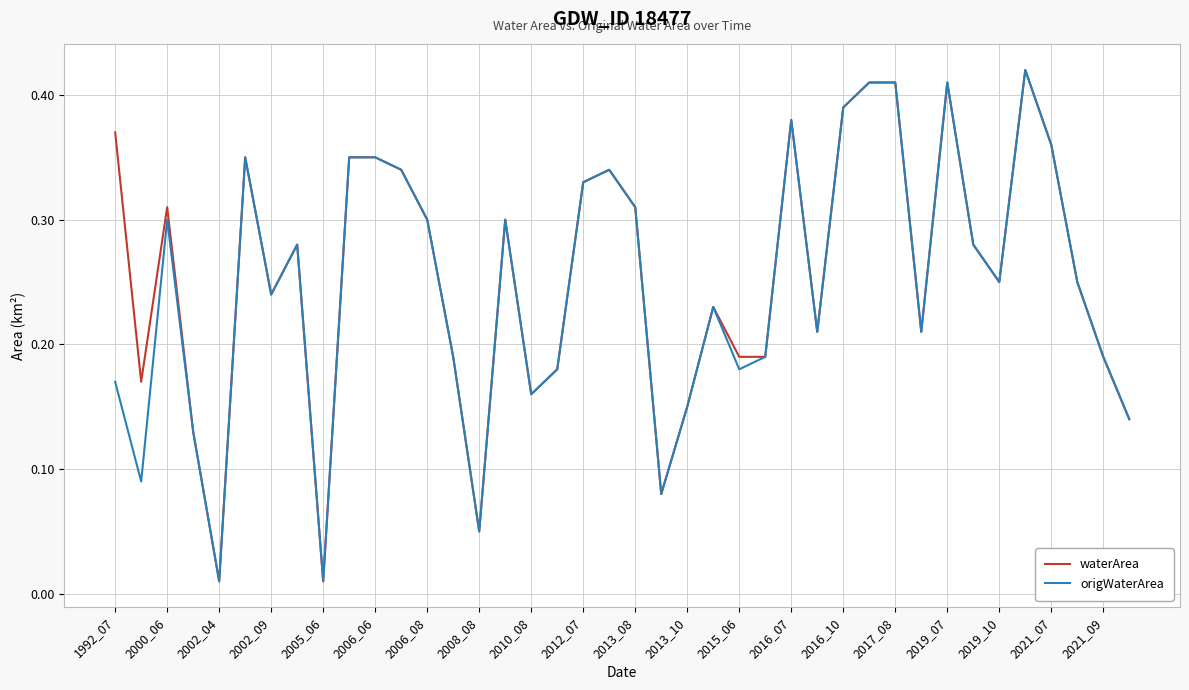

What are all the series names shown in the legend?

waterArea, origWaterArea